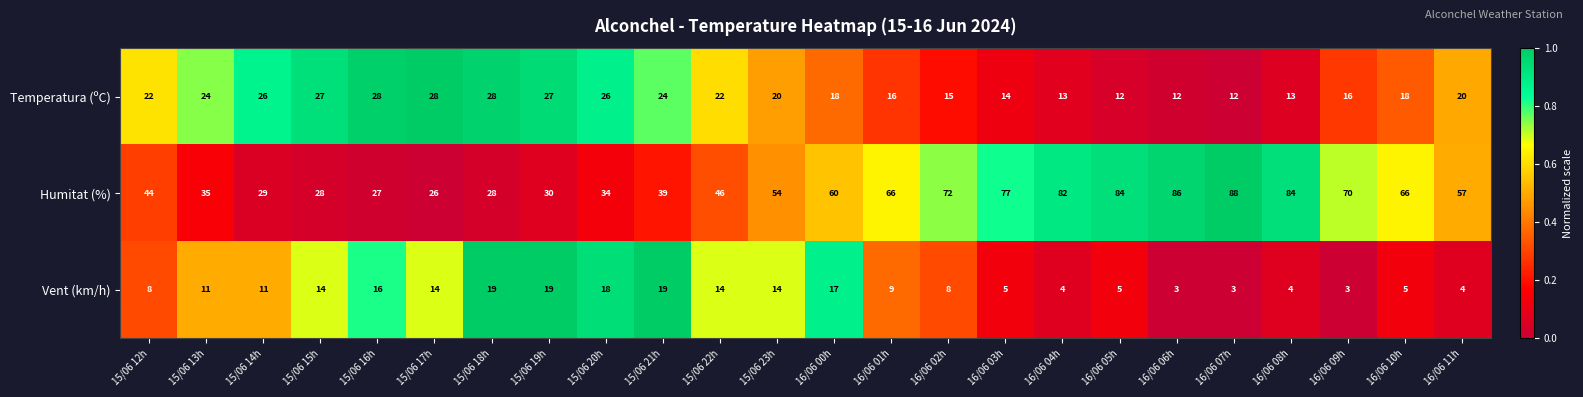

What is the difference between the second highest and minimum values in the Temperatura (ºC) series?

16